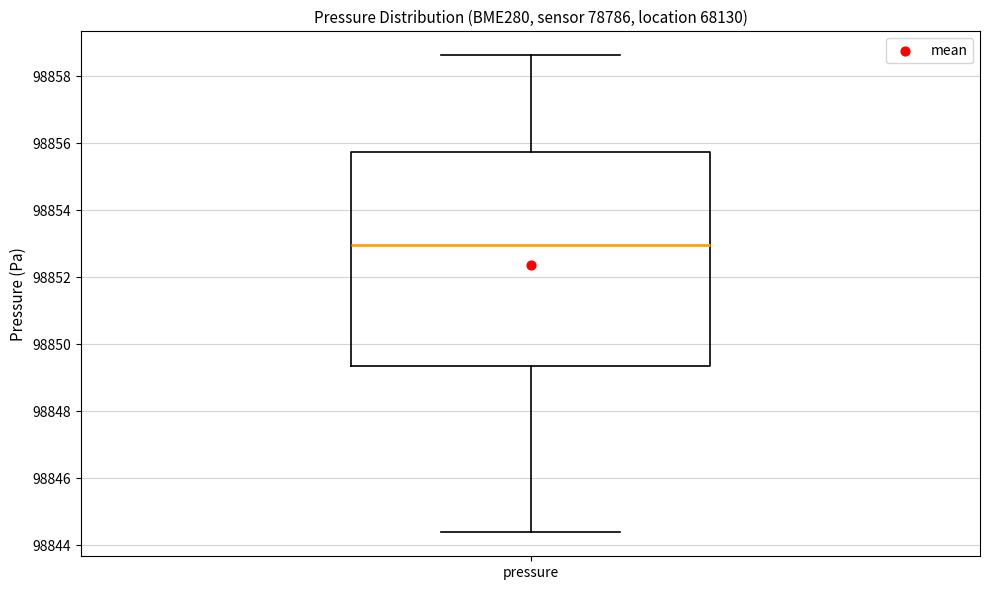

Transcribe this box plot: give where the median line is, the range the box spans, and where the two whiskers end, as read against the y-axis. The values are not printed on the chart, so give them approximately, as read against the axis.

median 98853.0, box 98849.4 to 98855.8, whiskers 98844.4 to 98858.6